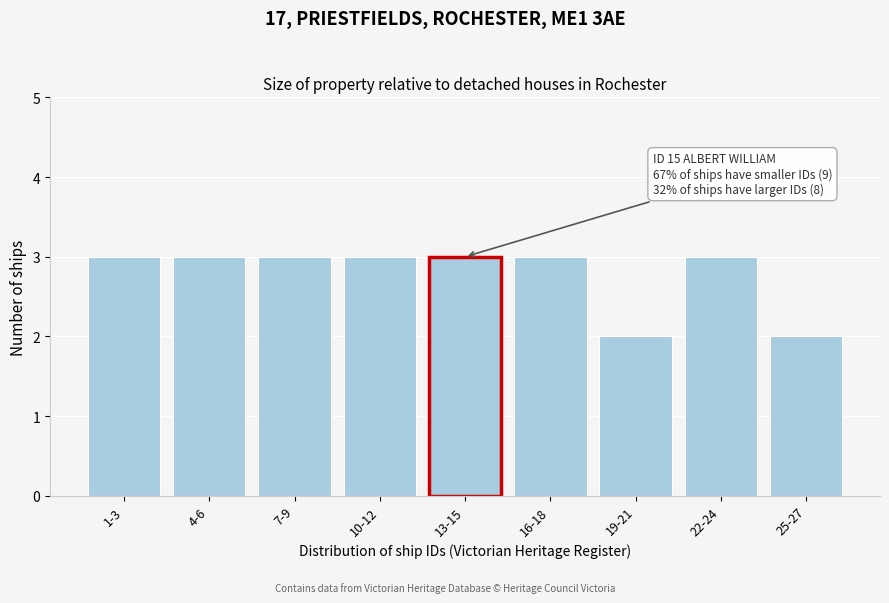

Reading left to right, what are all the values shown in this chart?

1-3=3	4-6=3	7-9=3	10-12=3	13-15=3	16-18=3	19-21=2	22-24=3	25-27=2